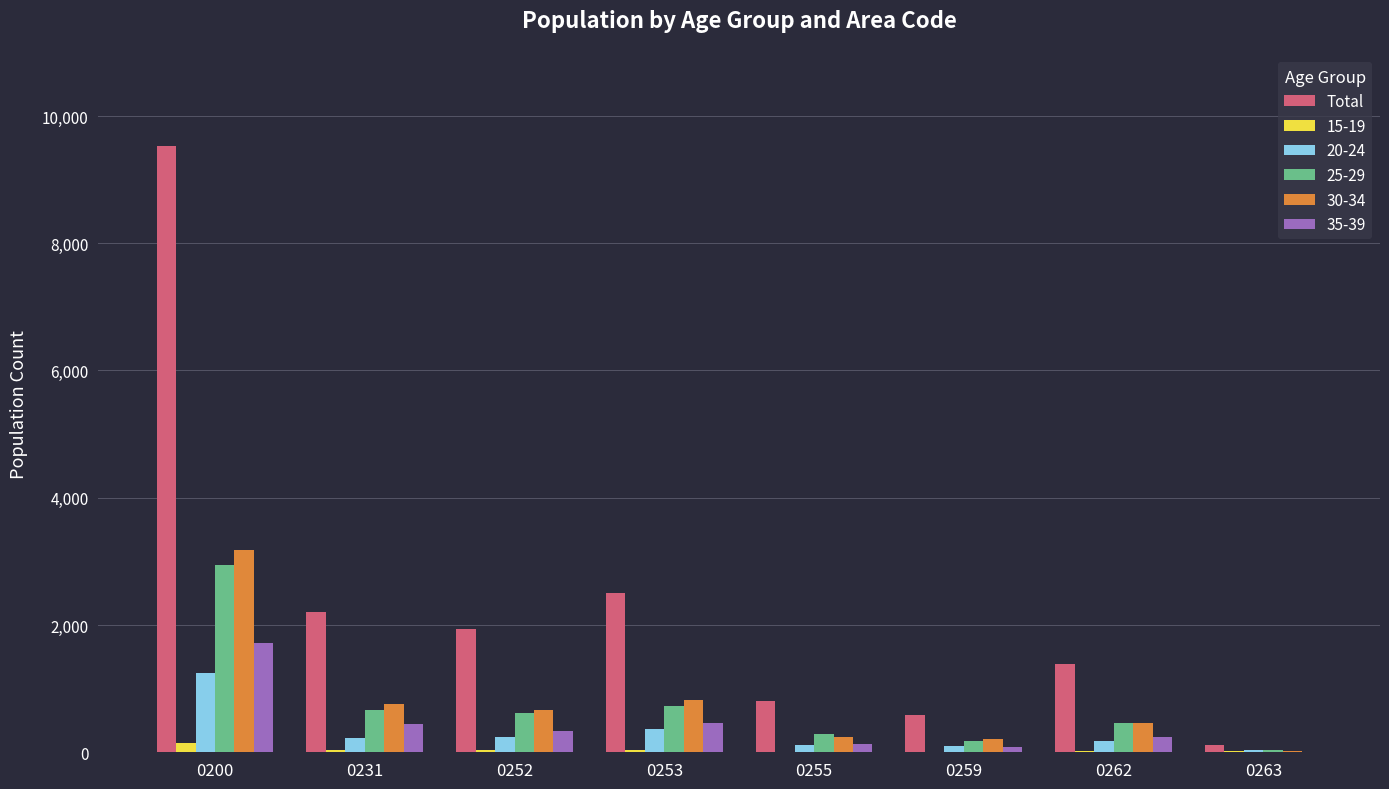

At which label is Total closest to 4820?

0253